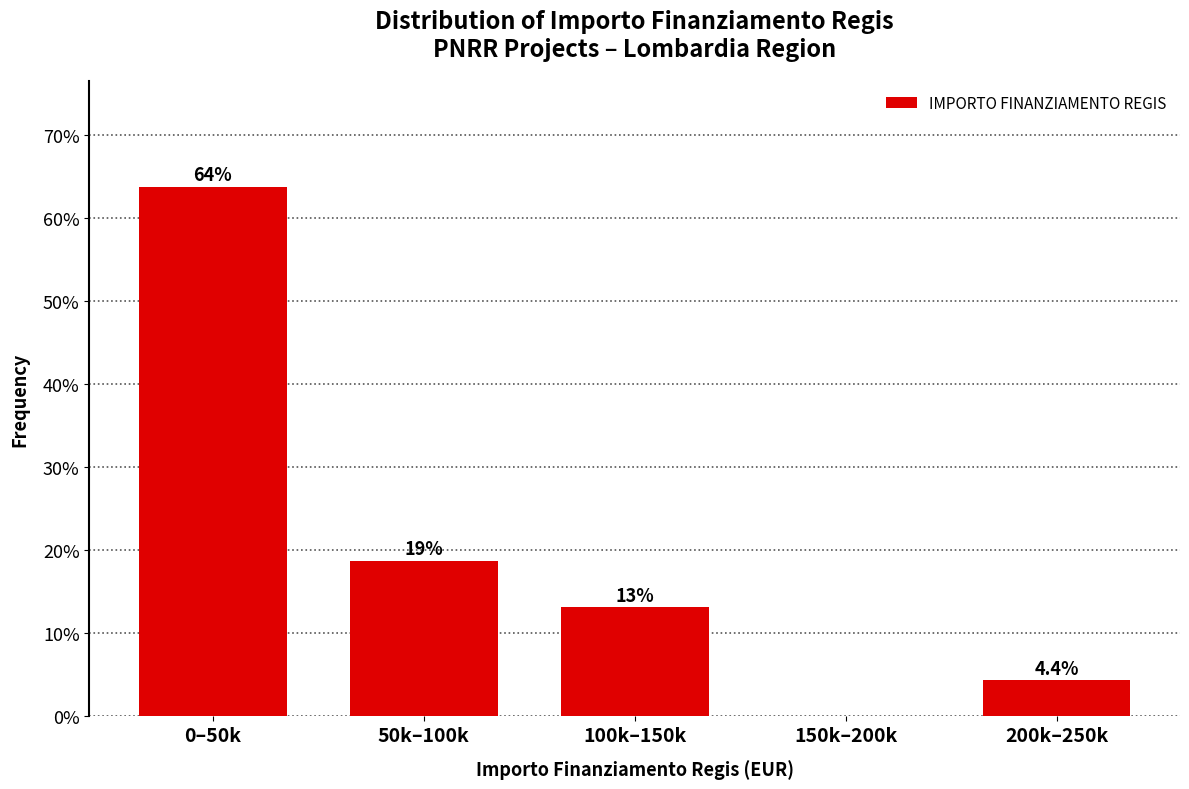

Is it true that the value at 0–50k is 16.3?

False